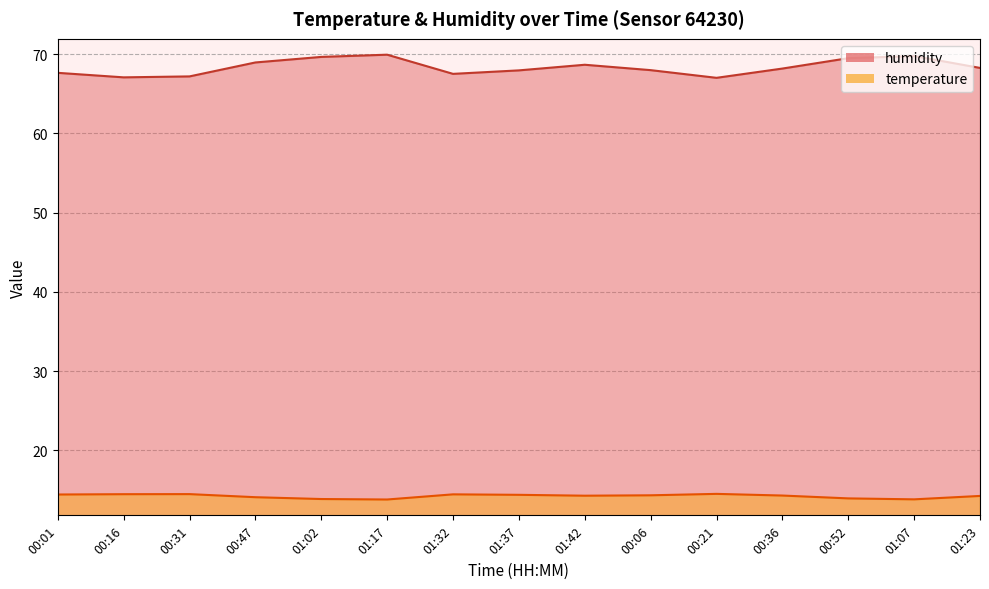

Which series changed the most between 00:16 and 00:52?

humidity